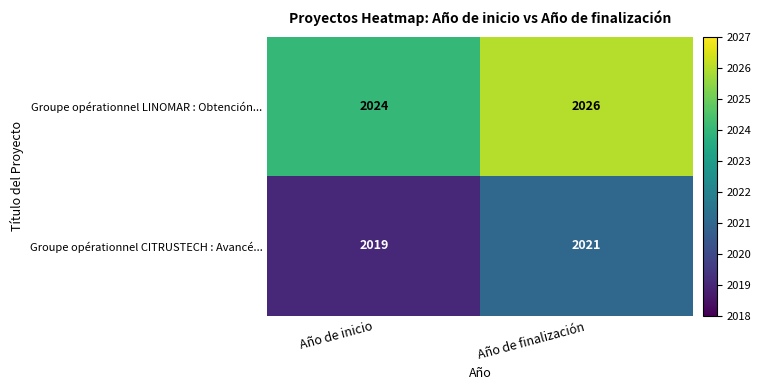

Rank the series at Año de inicio from highest to lowest value.

Groupe opérationnel LINOMAR : Obtención..., Groupe opérationnel CITRUSTECH : Avancé...